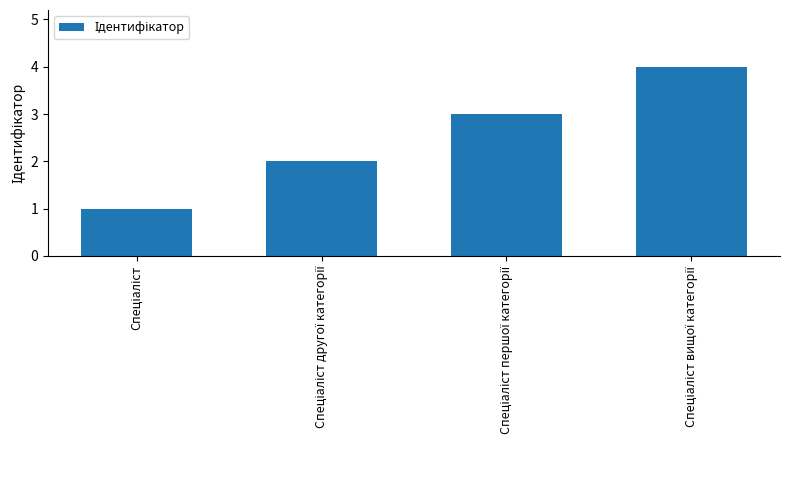

What is the value of the 4th bar from the left?

4